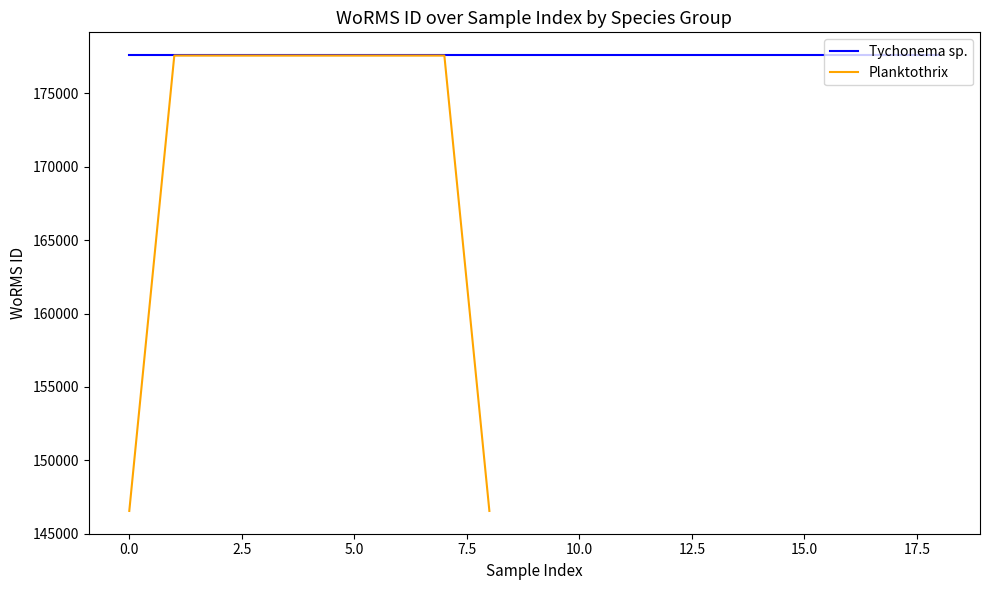

Which has a higher value, 10.0 or 5.0?

10.0